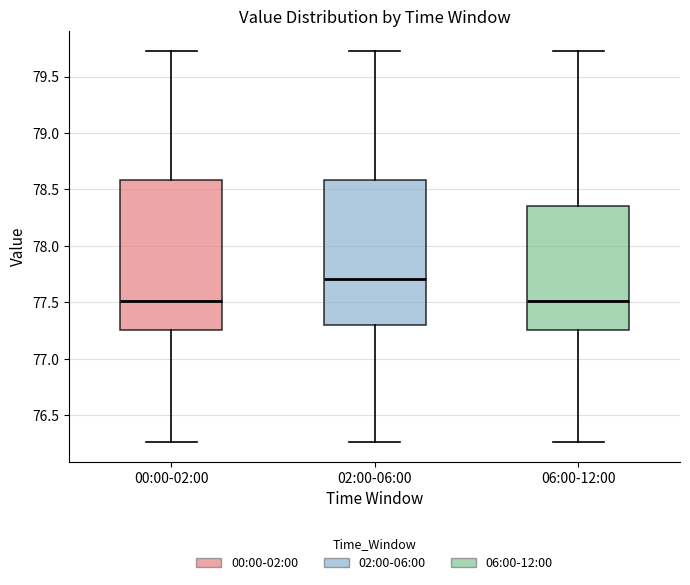

Reading left to right, transcribe this box plot: for each box, give where its median line is, the range the box spans, and where its two whiskers end, as read against the y-axis. The values are not printed on the chart, so give them approximately, as read against the axis.

00:00-02:00: median 77.50, box 77.25 to 78.60, whiskers 76.25 to 79.75
02:00-06:00: median 77.70, box 77.30 to 78.60, whiskers 76.25 to 79.75
06:00-12:00: median 77.50, box 77.25 to 78.35, whiskers 76.25 to 79.75